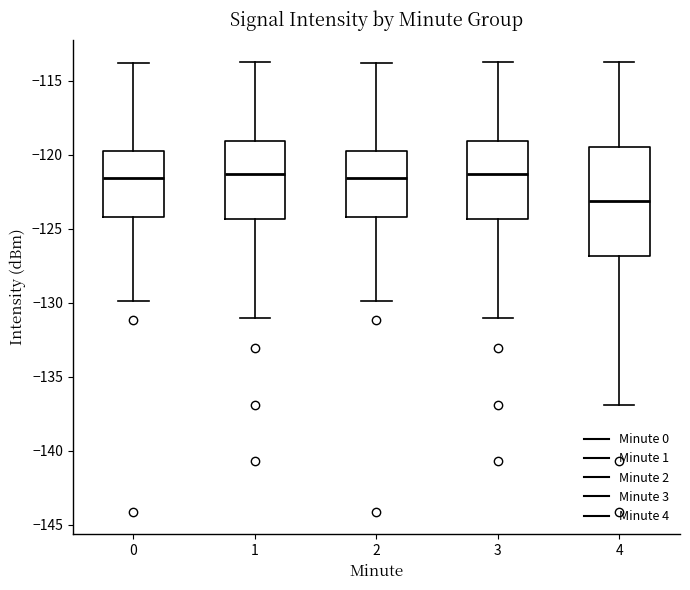

Where does the median line of the box at x = 4 sit on the y-axis? The values are not printed on the chart, so give them approximately, as read against the axis.

-123.0